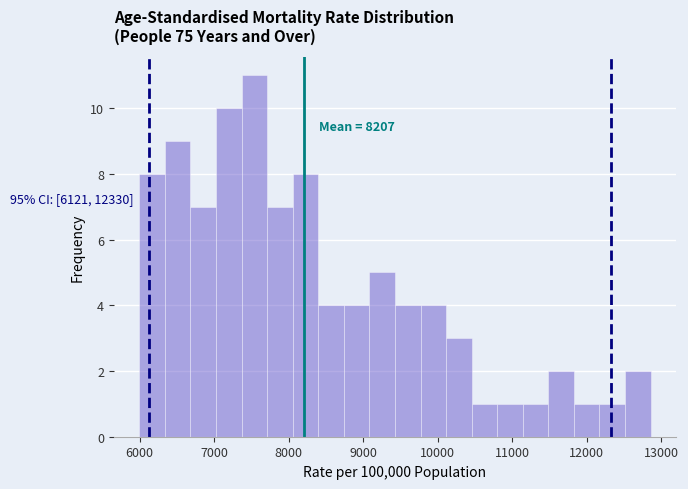

Read against the x-axis, roughly where is the centre of the tallest bar?

7500